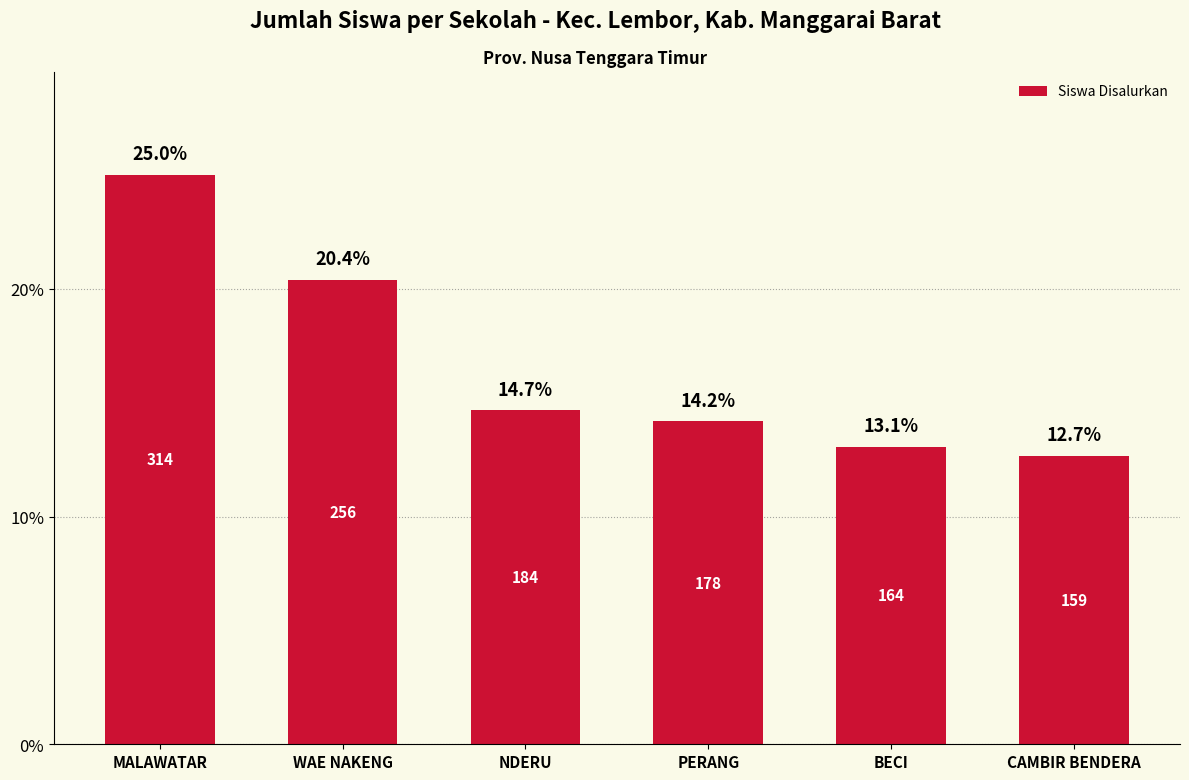

The chart shows a value of 7.3 at NDERU. True or false?

False